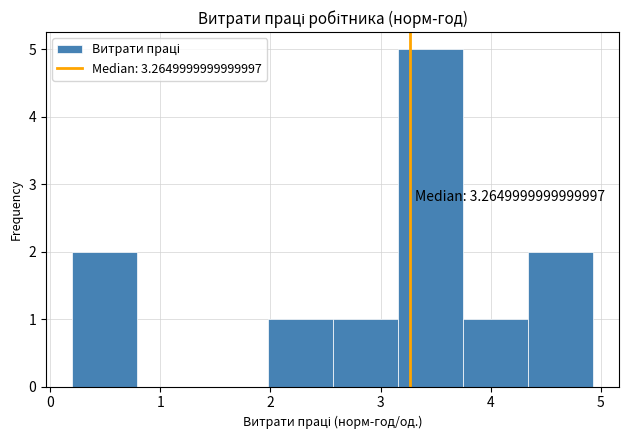

Which range on the x-axis has the tallest bar?

3.2 to 3.7